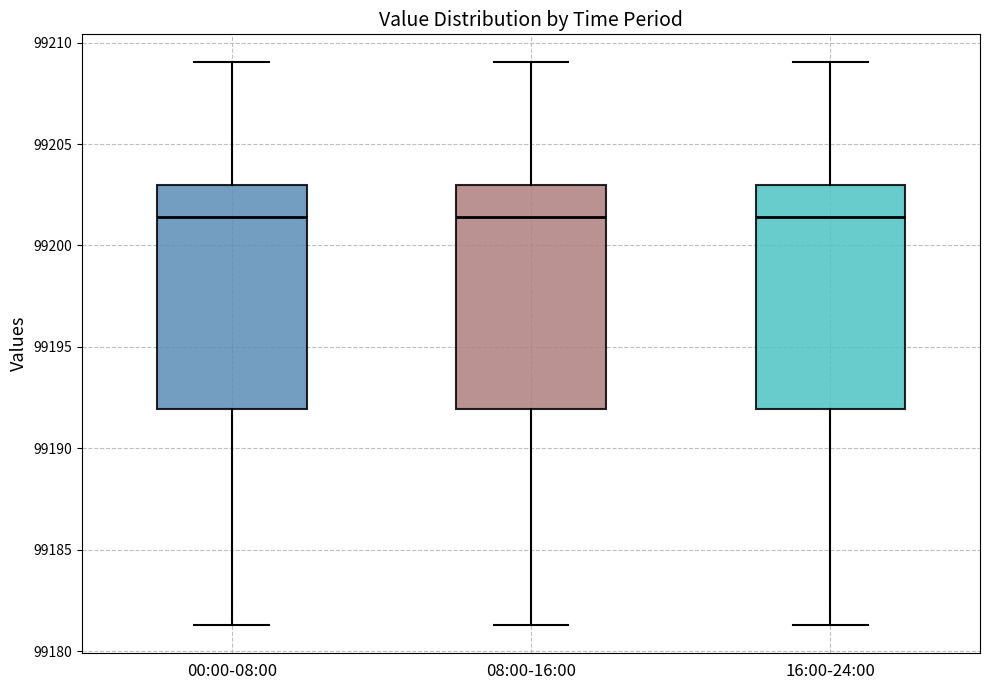

Where does the lower whisker of the box for 08:00-16:00 end on the y-axis? The values are not printed on the chart, so give them approximately, as read against the axis.

99181.5